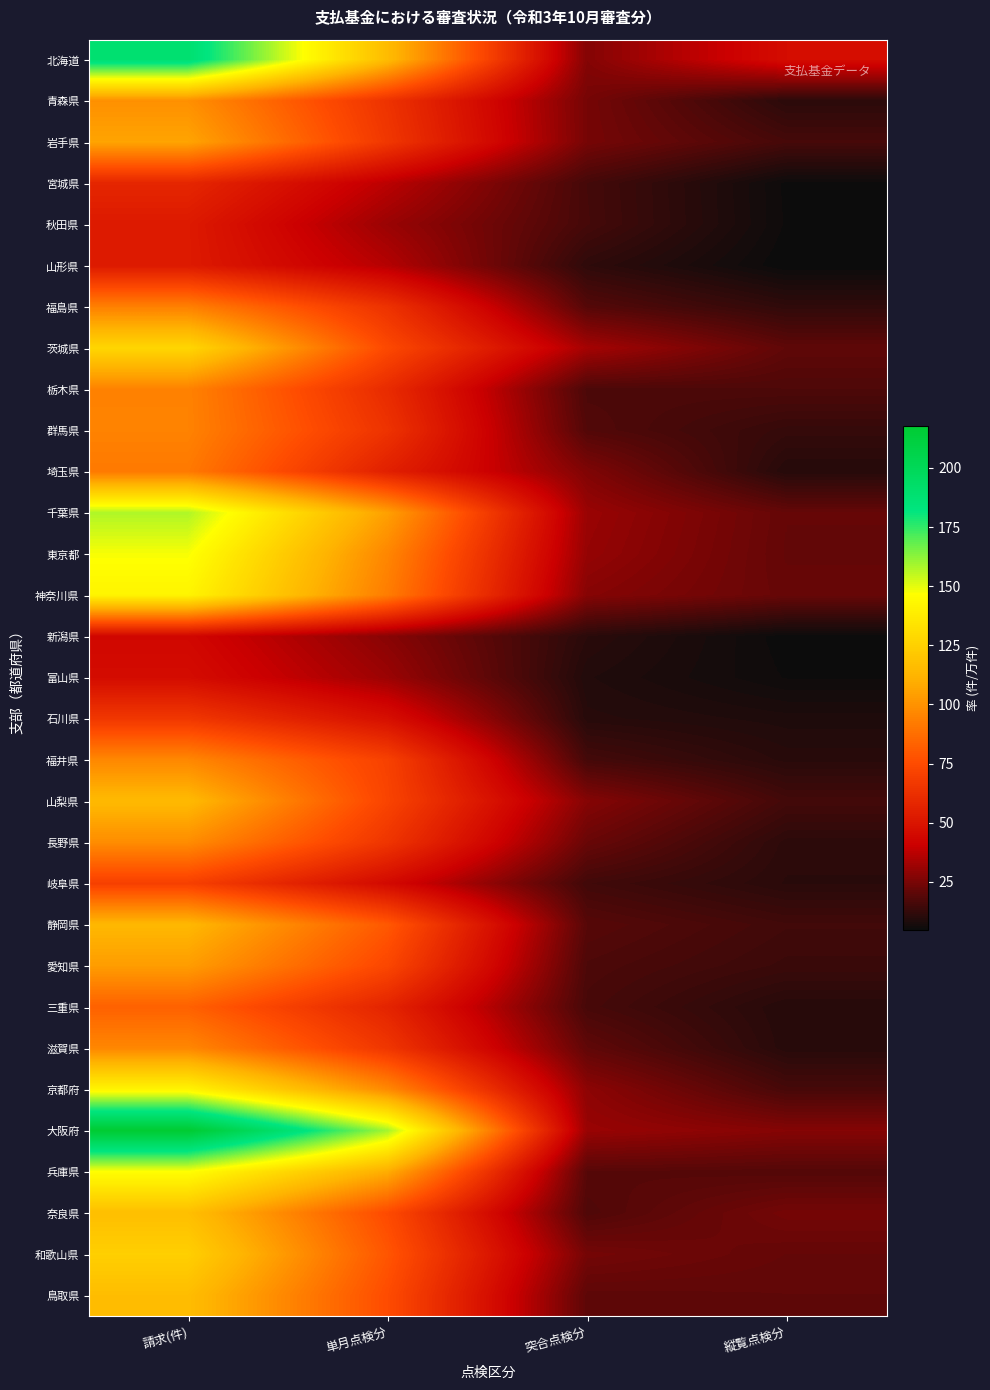

What is the minimum value shown in the chart?

4.7